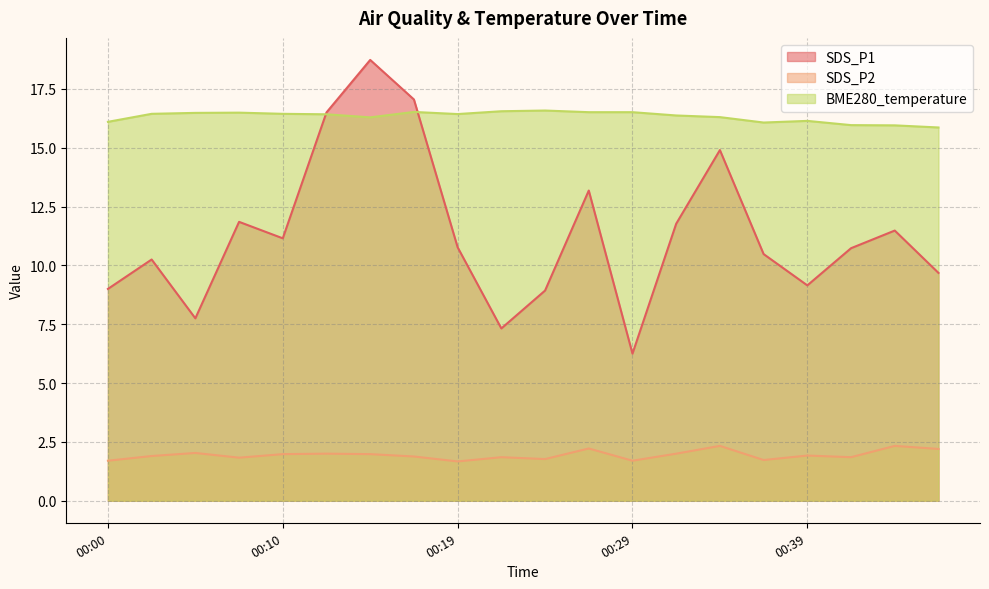

What is the approximate value of BME280_temperature at 00:31?

16.4